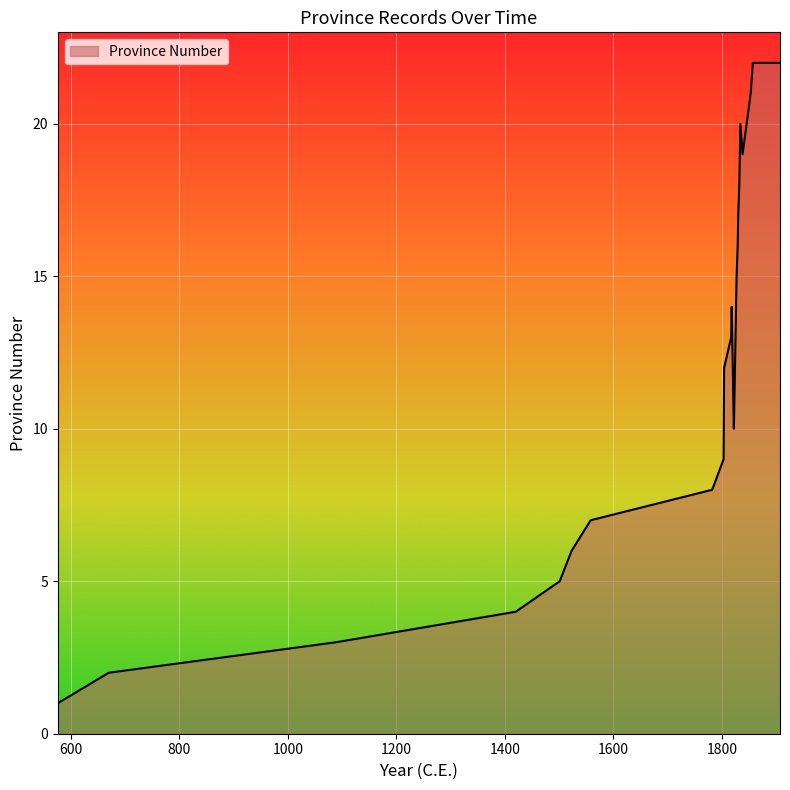

How many distinct data groups are displayed?

1